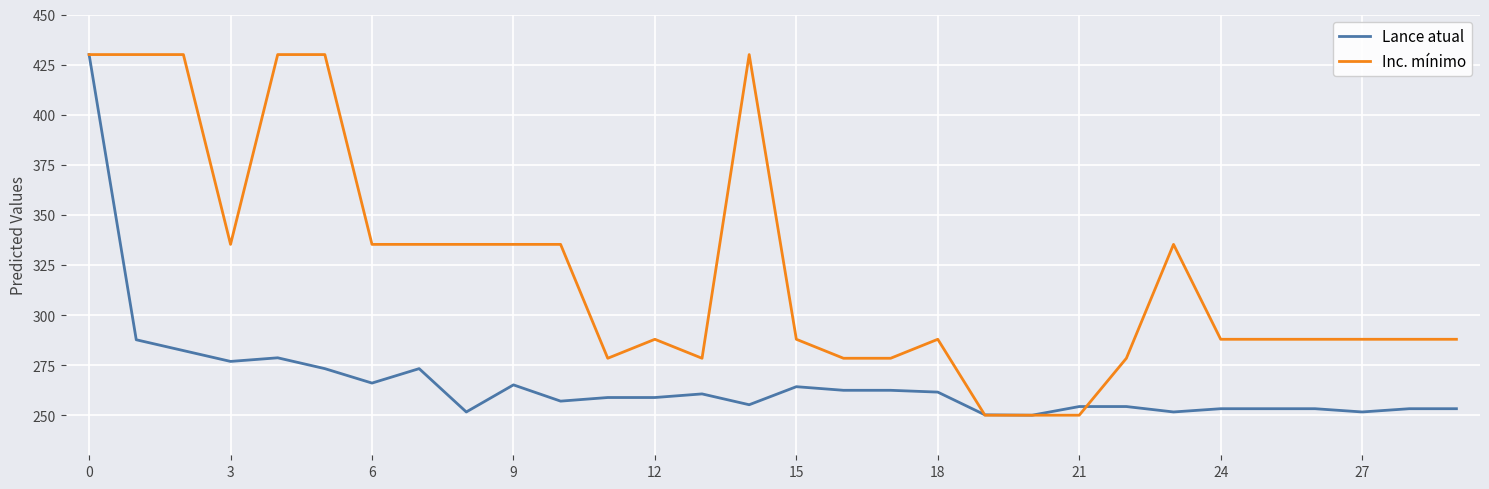

What is the lowest value of the Inc. mínimo series?

250.0